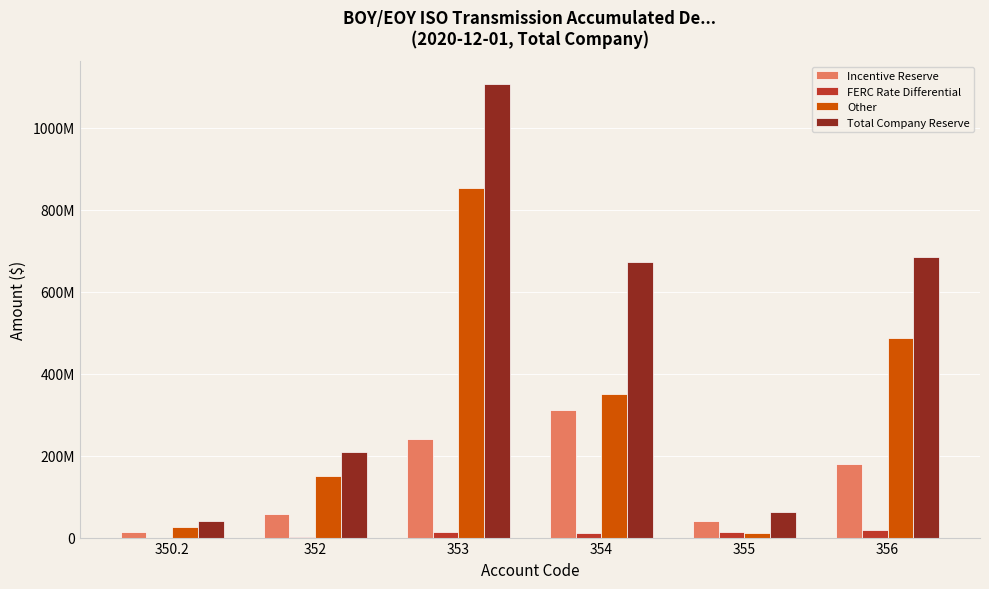

What is the label of the 1st bar from the left?

350.2